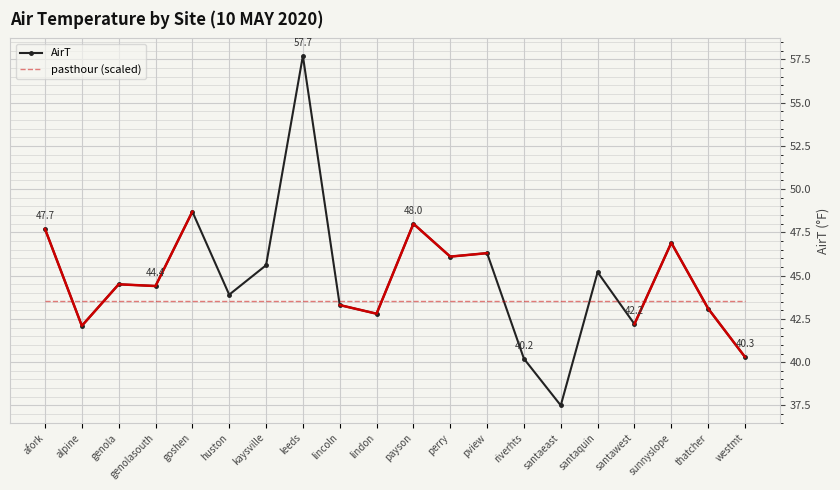

What are all the series names shown in the legend?

AirT, pasthour (scaled)